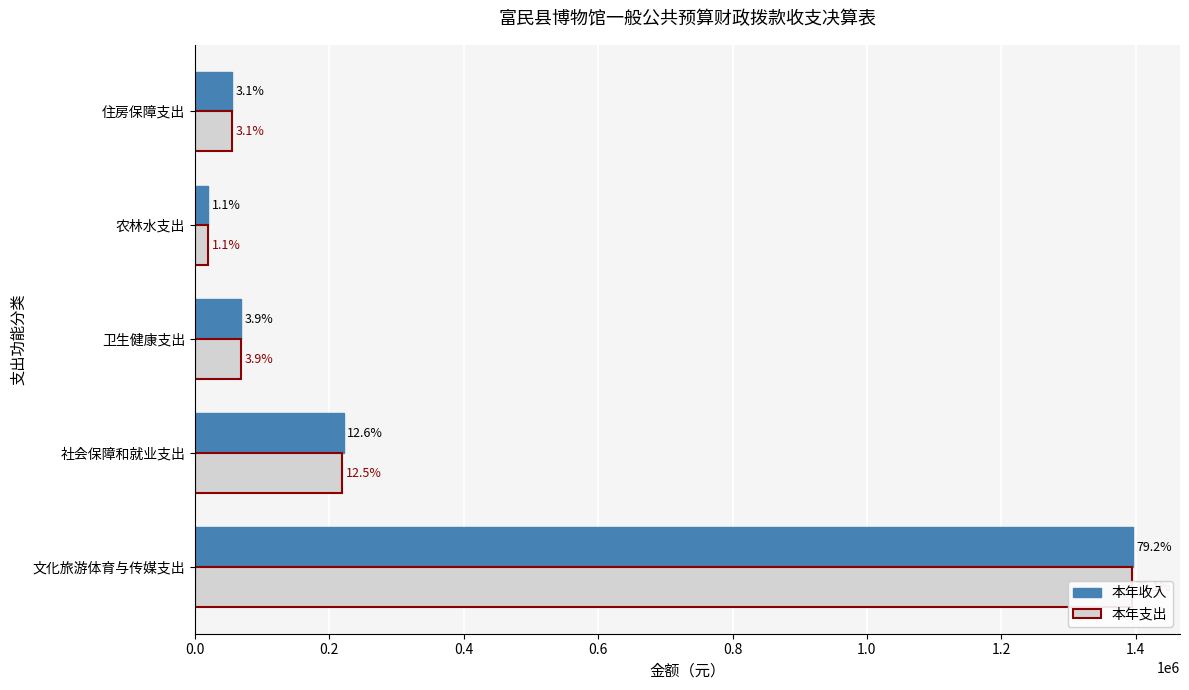

What is the value of the 本年收入 bar at the 5th from the left?

55032.0